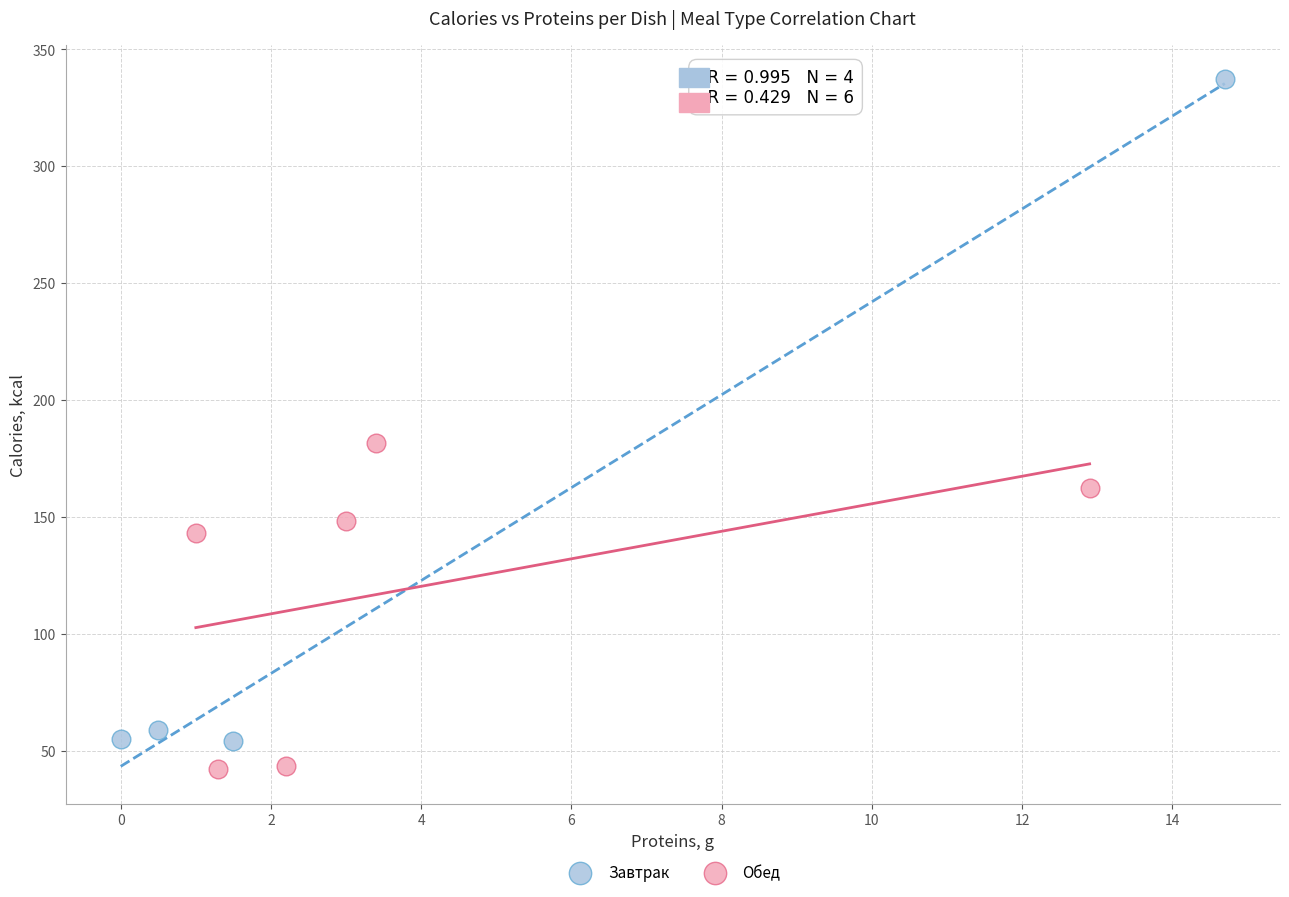

Which series reaches the minimum Y coordinate?

Обед